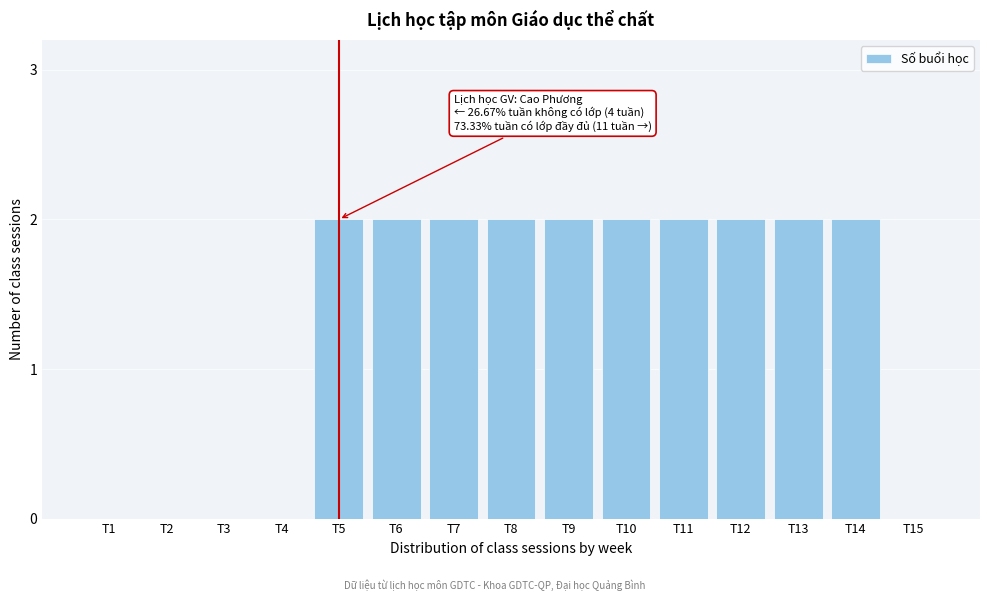

Reading left to right, extract all data points from this chart.

T1=0	T2=0	T3=0	T4=0	T5=2	T6=2	T7=2	T8=2	T9=2	T10=2	T11=2	T12=2	T13=2	T14=2	T15=0